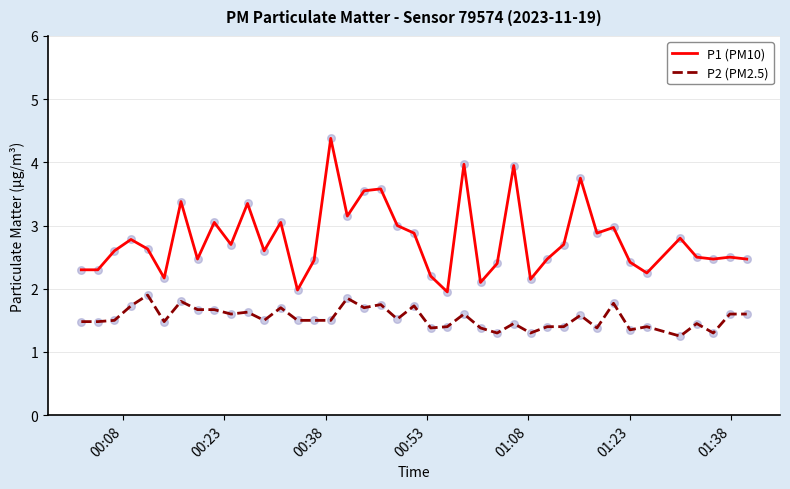

Which series has the widest spread of values?

P1 (PM10)